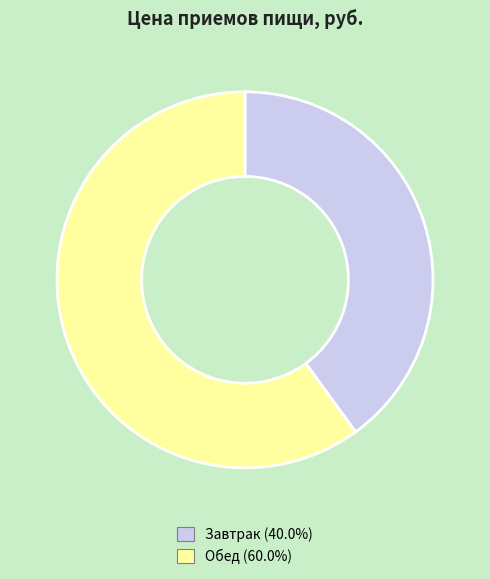

Is there a majority slice in this chart?

Yes